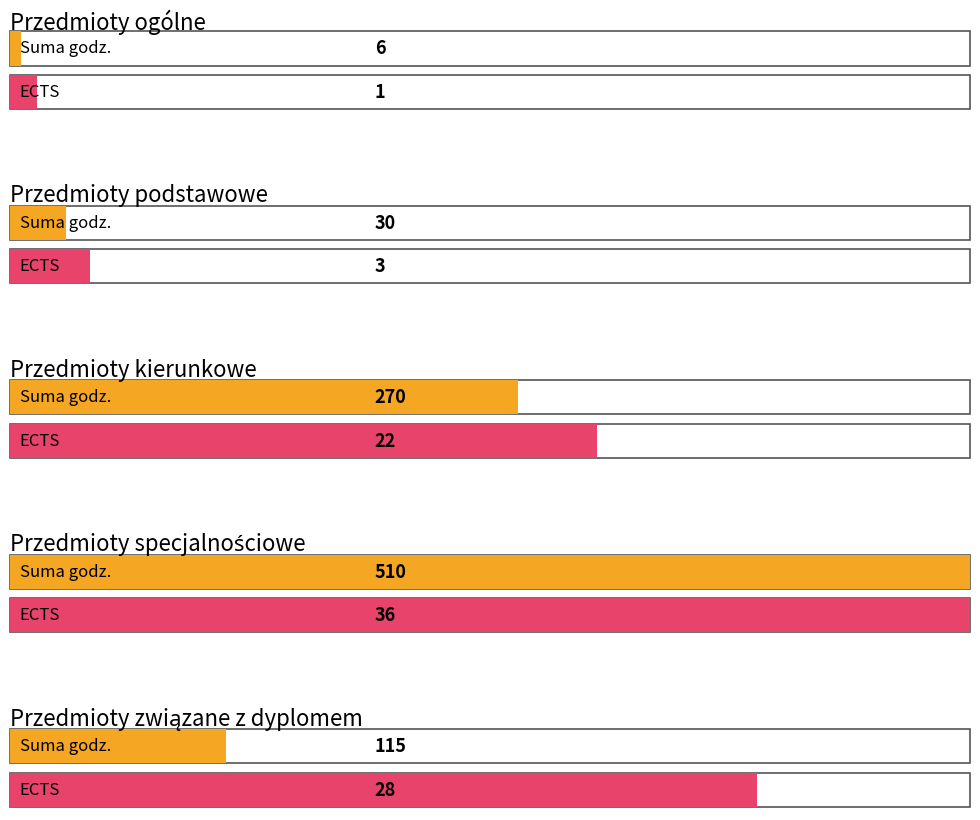

How many bars are there in total?

10